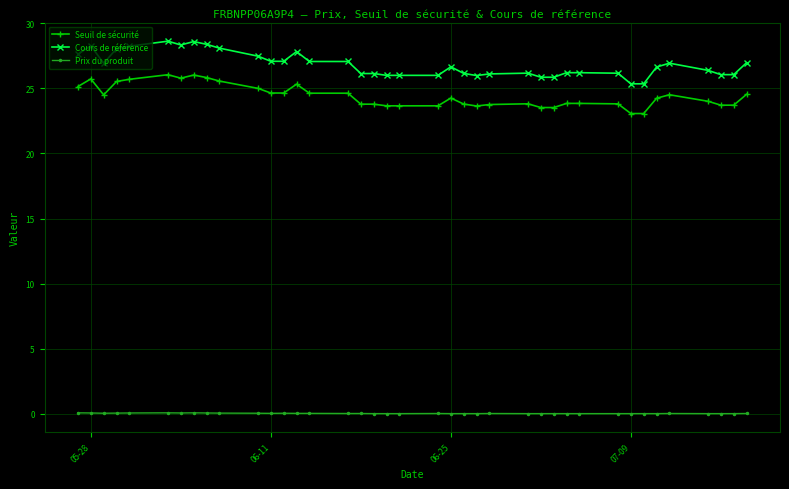

What is the average value of the Seuil de sécurité series?

24.4